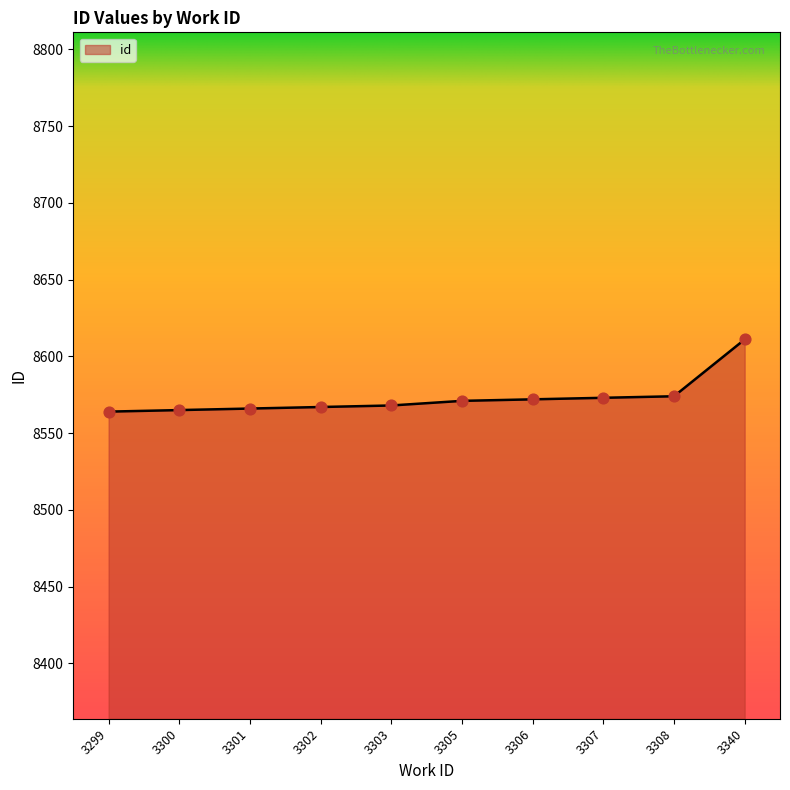

Approximately how many times larger is the value at 3301 compared to 3299?

1.0